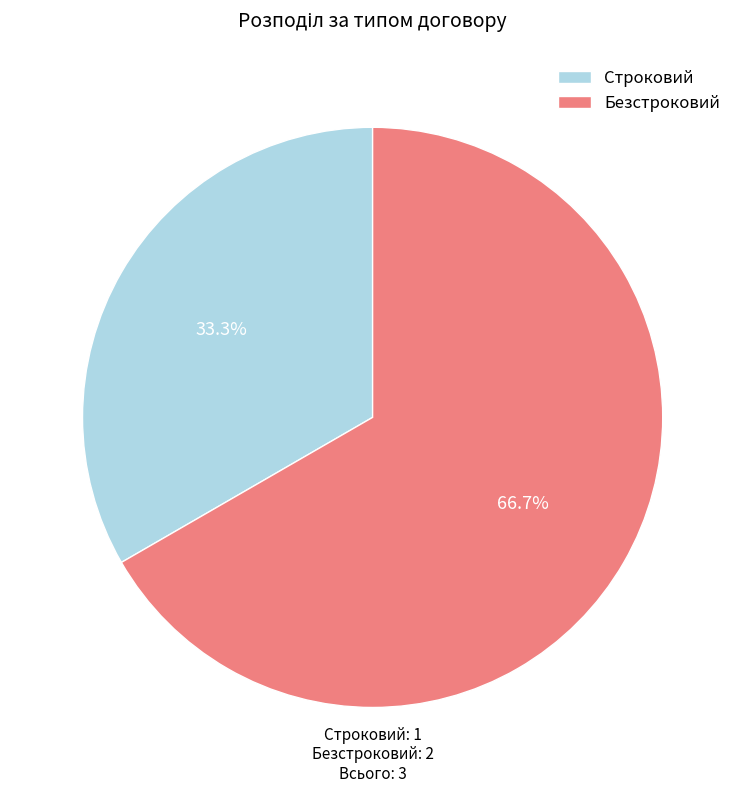

Count the number of slices in the pie.

2